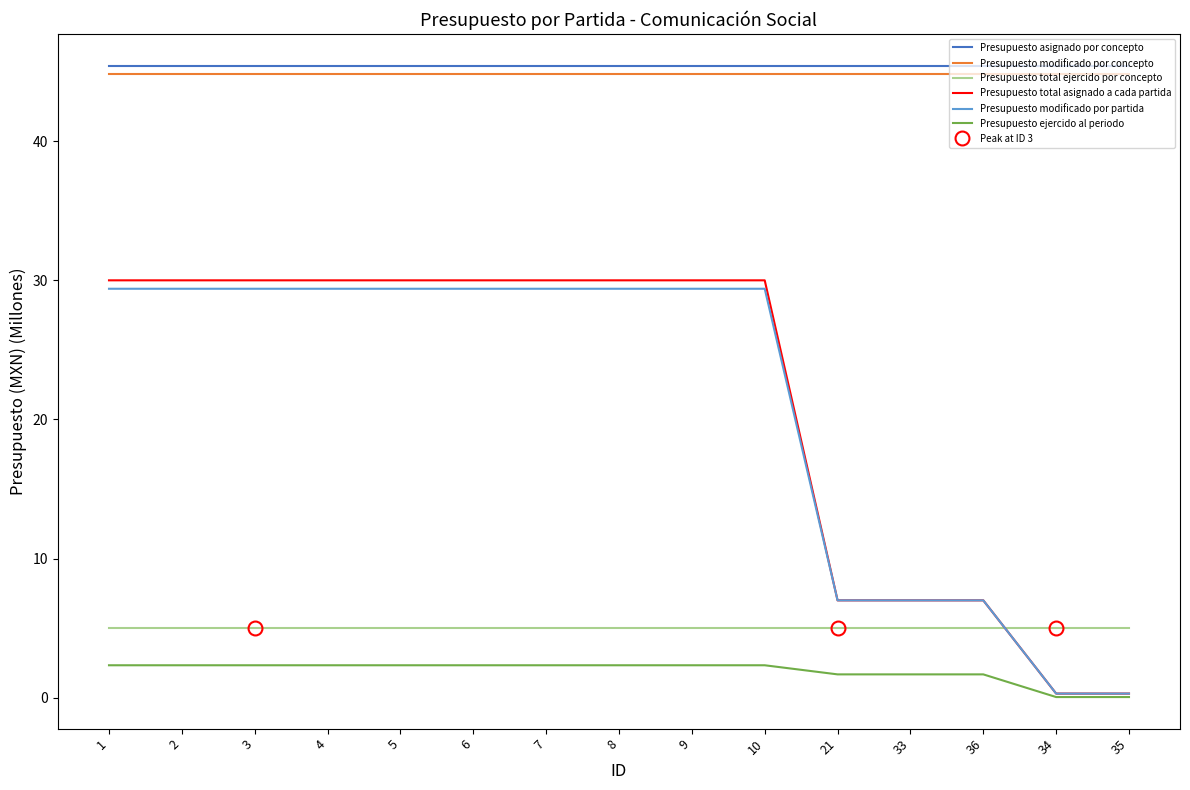

True or false: Presupuesto modificado por concepto has more than 0 points higher than both neighbors.

False